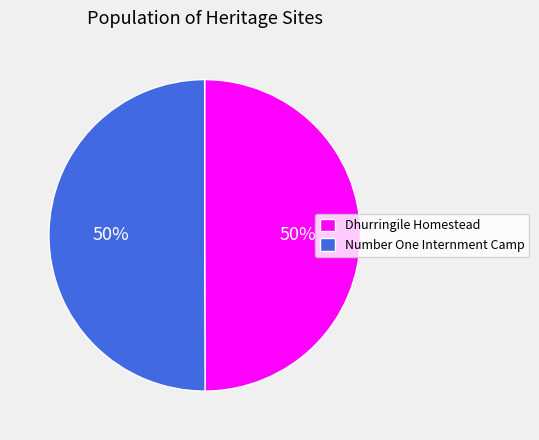

To the nearest percent, what percentage of the pie is Dhurringile Homestead?

50%